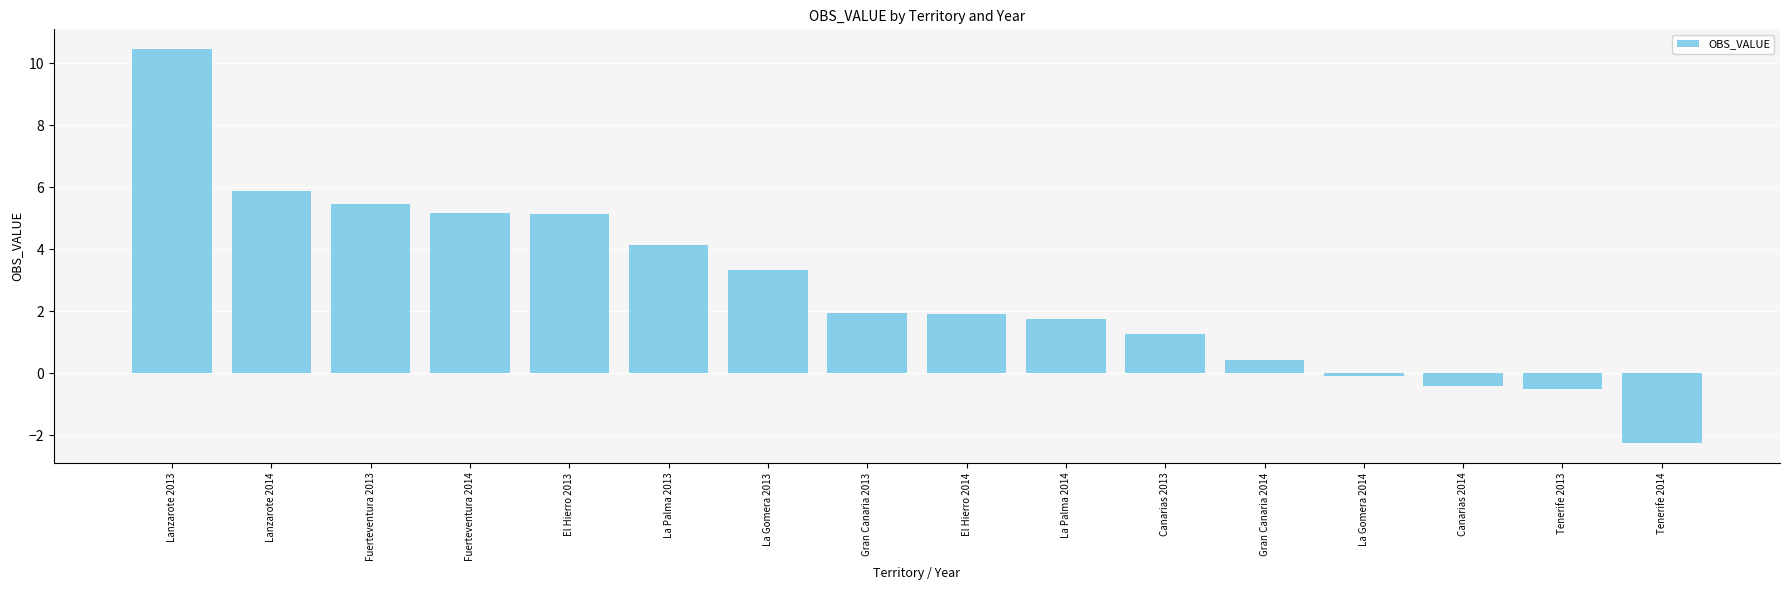

What is the difference between the second highest and minimum values?

8.1